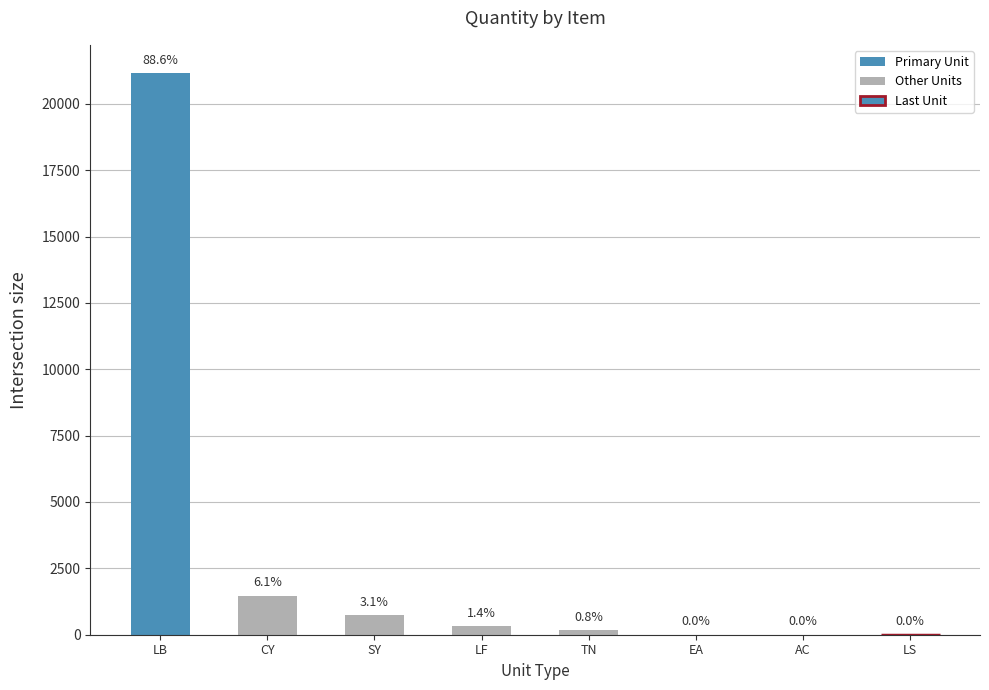

At which label is the value closest to 10583?

CY